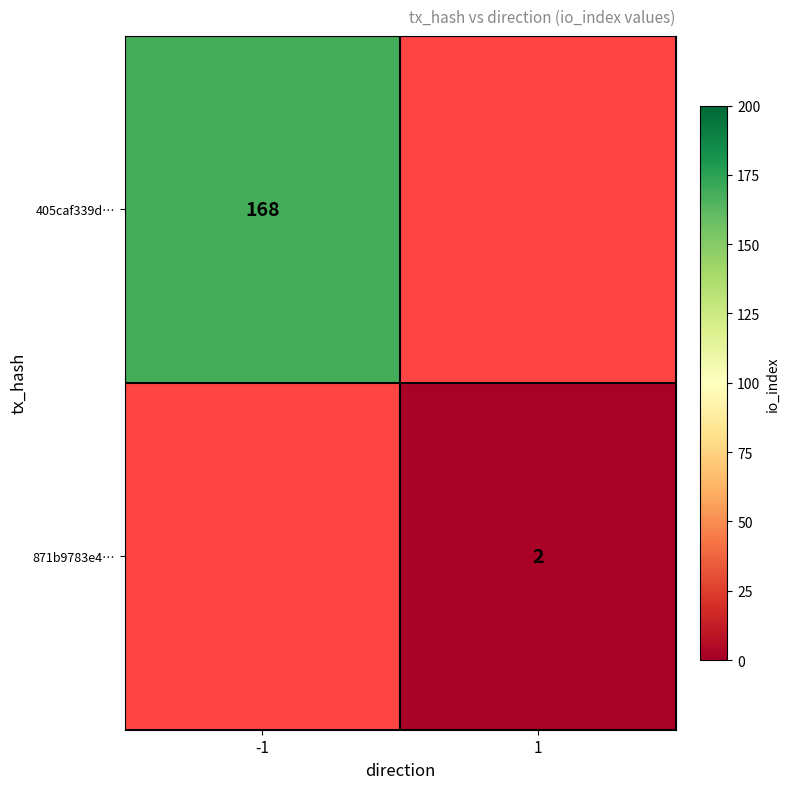

True or false: 405caf339d… has a value of 250 at -1.

False